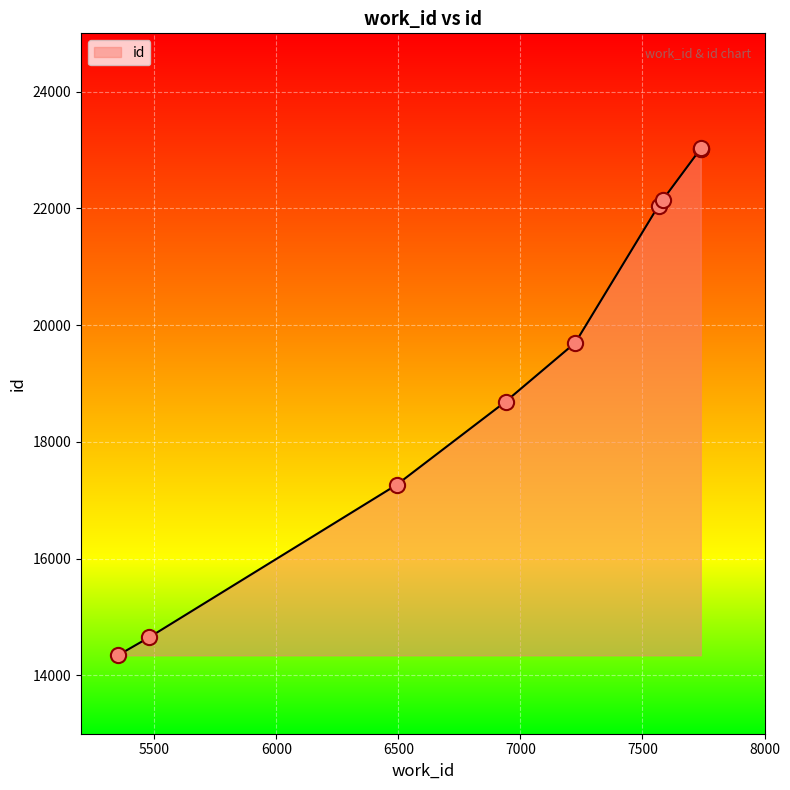

What is the change in value from 6493 to 7738?

+5756